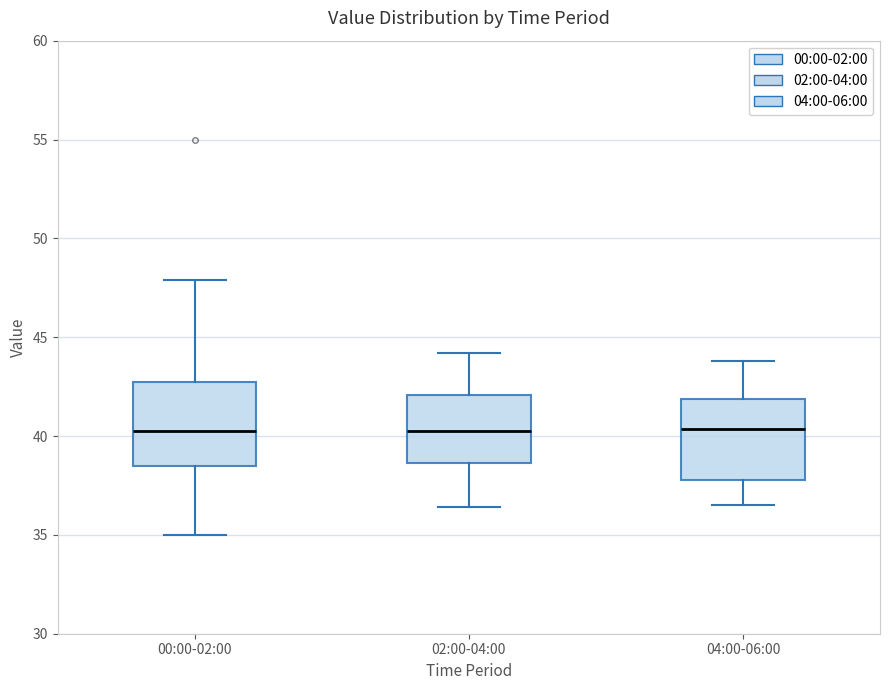

Reading left to right, transcribe this box plot: for each box, give where its median line is, the range the box spans, and where its two whiskers end, as read against the y-axis. The values are not printed on the chart, so give them approximately, as read against the axis.

00:00-02:00: median 40.0, box 38.5 to 43.0, whiskers 35.0 to 48.0
02:00-04:00: median 40.5, box 38.5 to 42.0, whiskers 36.5 to 44.0
04:00-06:00: median 40.5, box 38.0 to 42.0, whiskers 36.5 to 44.0